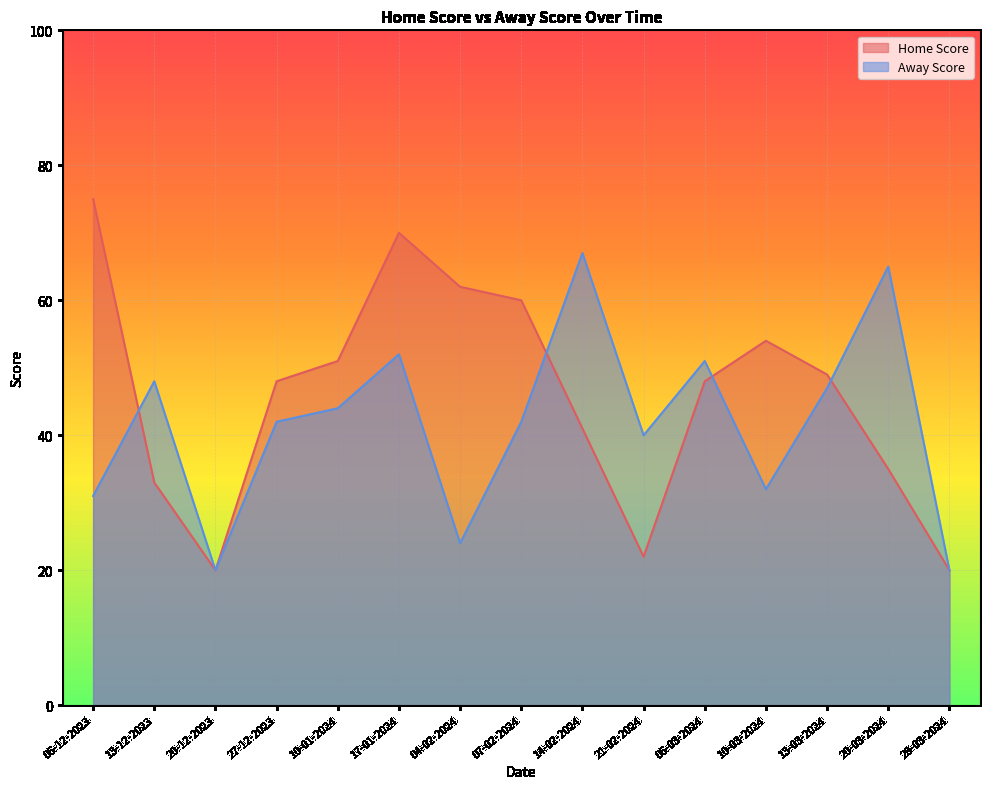

How many intersections are there between Away Score and Home Score?

4